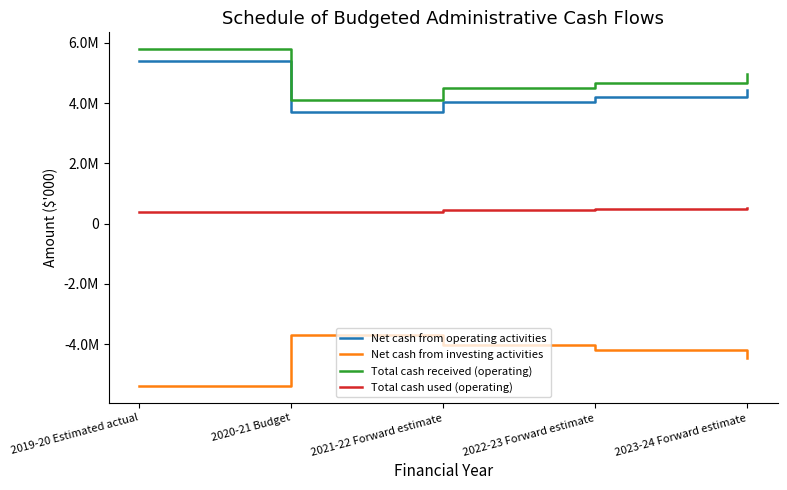

Is the value of Total cash received (operating) at 2021-22 Forward estimate greater than the value of Net cash from investing activities at 2019-20 Estimated actual?

Yes